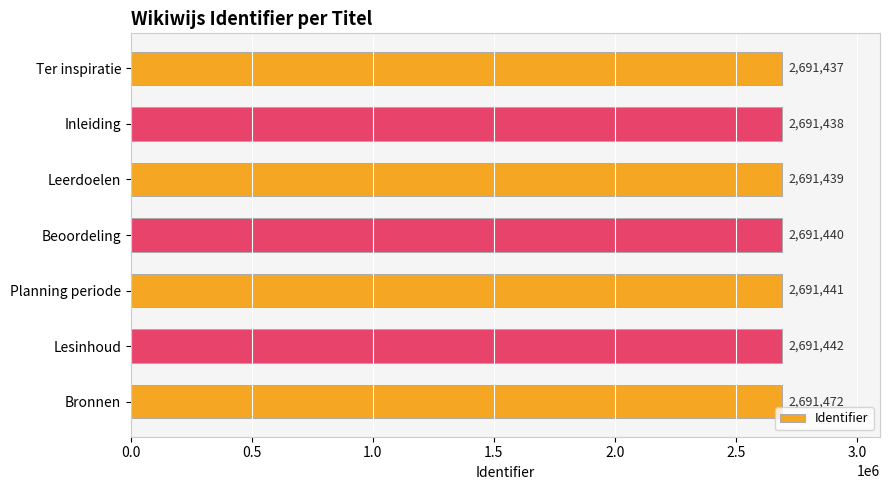

What is the maximum value shown in the chart?

2691472